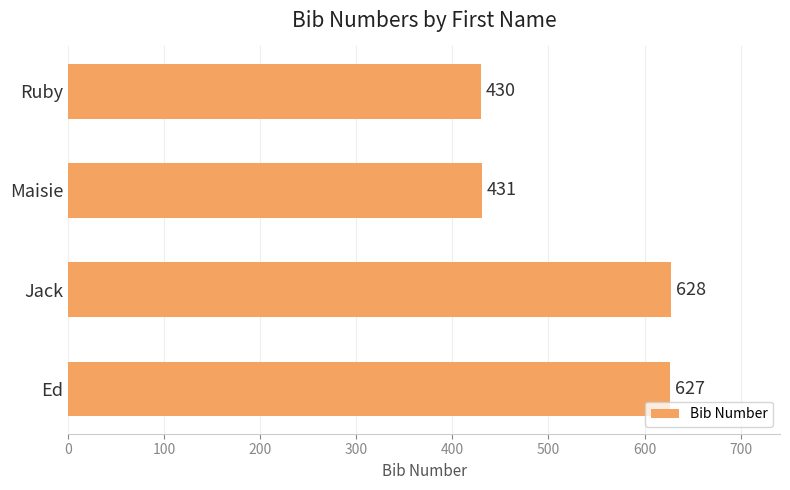

The value at Ruby is 637. True or false?

False